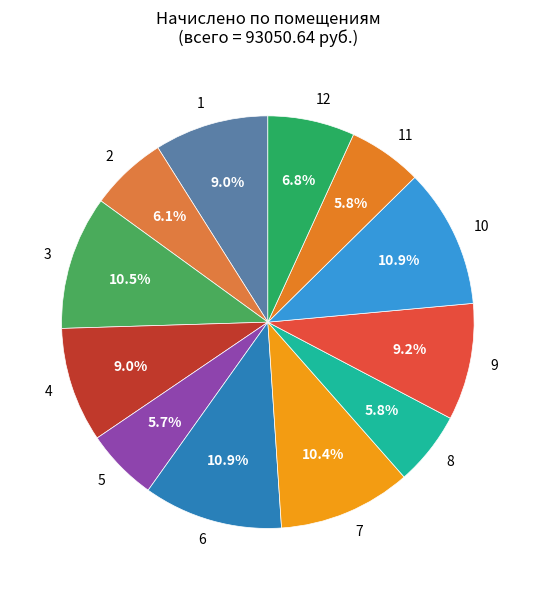

Does 5 represent more than half of the total?

No